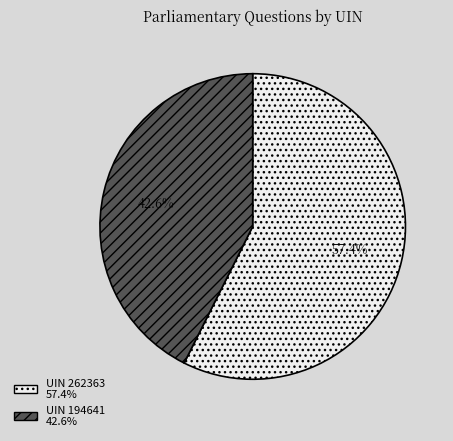

Is there any slice that represents more than half of the pie?

Yes